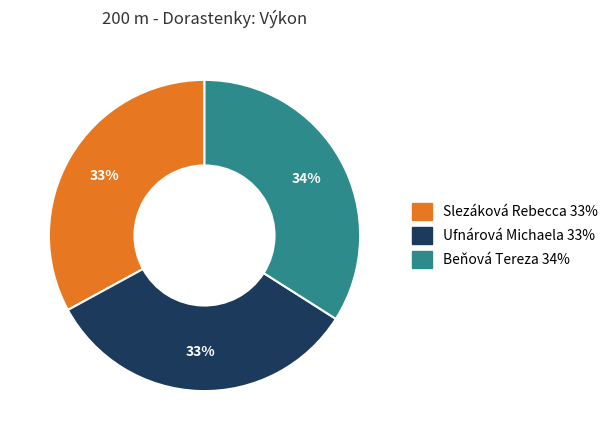

Which has a higher value, Beňová Tereza or Slezáková Rebecca?

Beňová Tereza